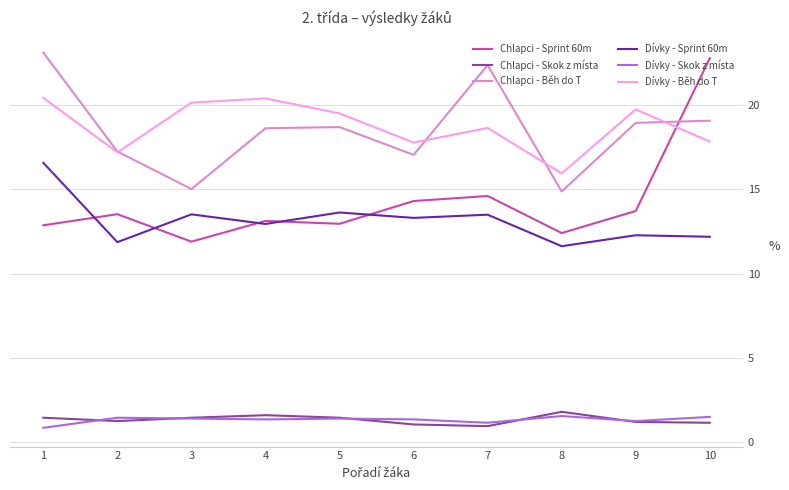

Is it true that Chlapci - Sprint 60m equals 13.1 at 4?

True